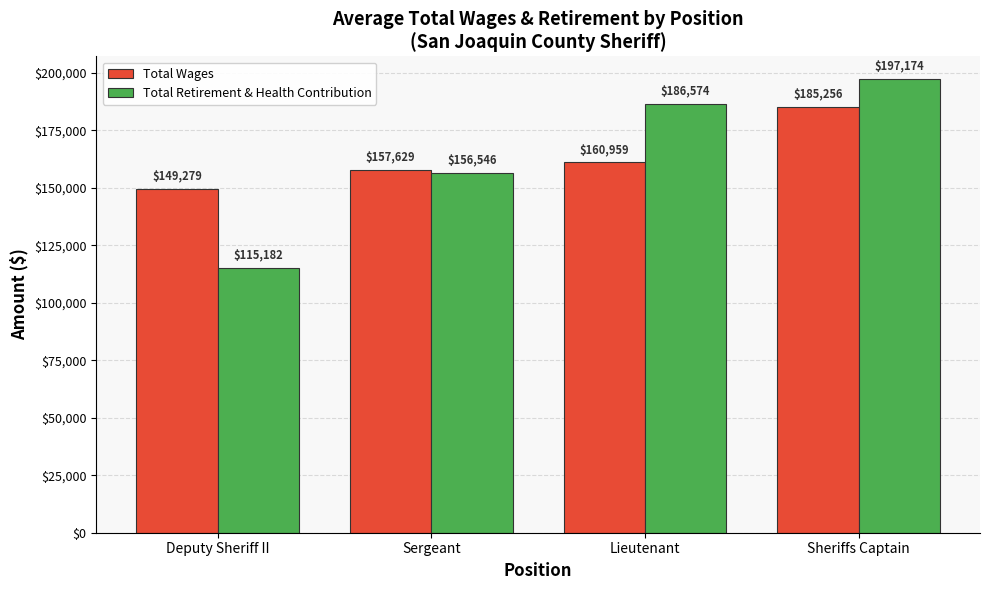

What is the lowest value of the Total Wages series?

149279.4